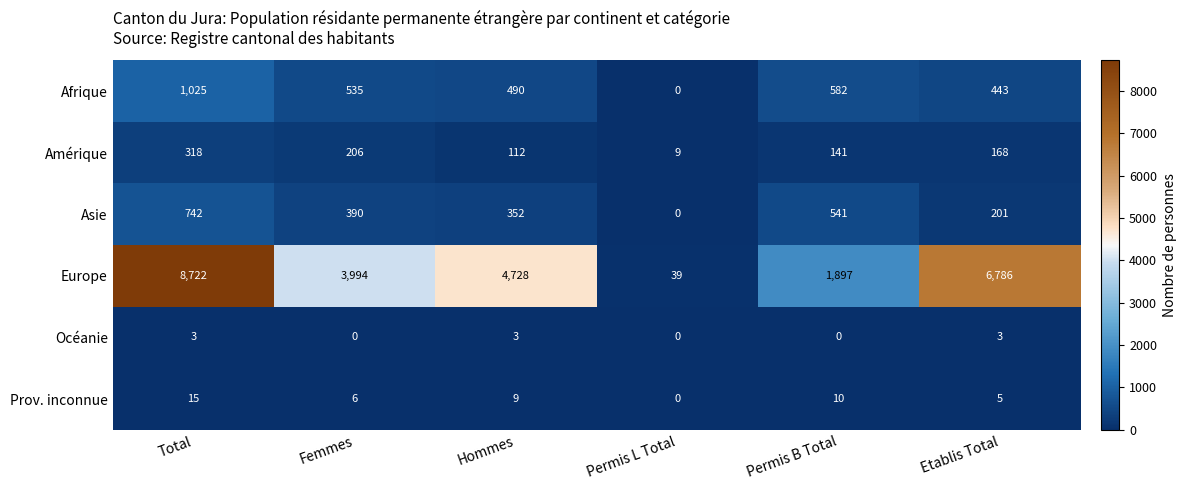

Between Hommes and Permis B Total, which series saw the biggest shift?

Europe